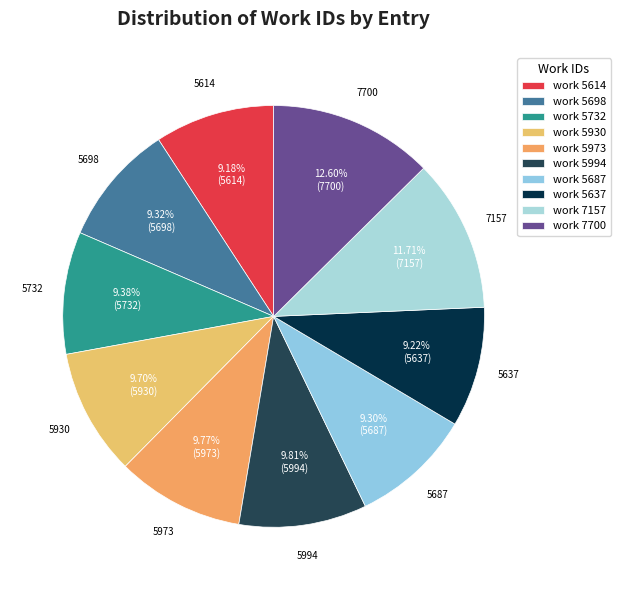

What is the change in value from work 5732 to work 5973?

+241